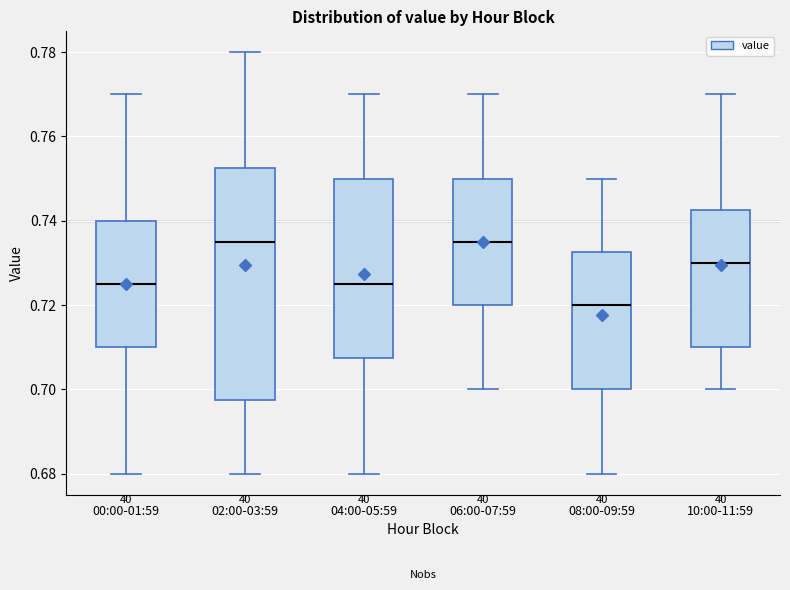

Which box is the tallest, from its lower edge to its upper edge?

02:00-03:59